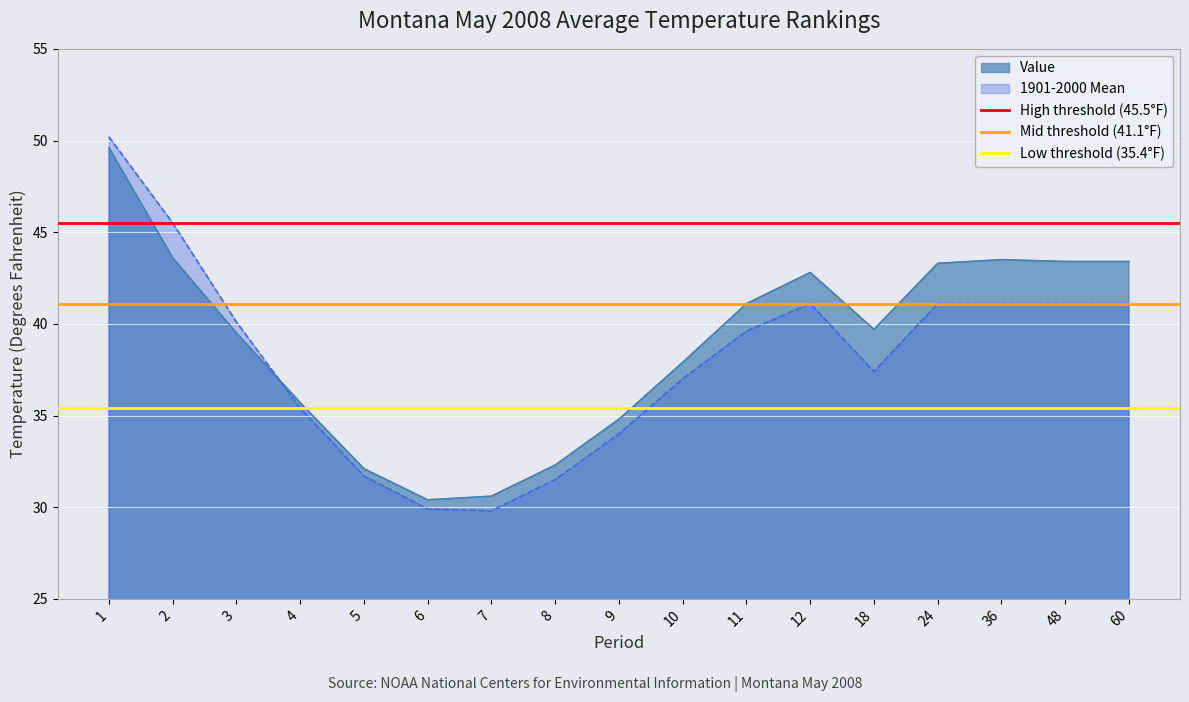

The Low threshold (35.4°F) series shows 35.4 at 2. True or false?

True